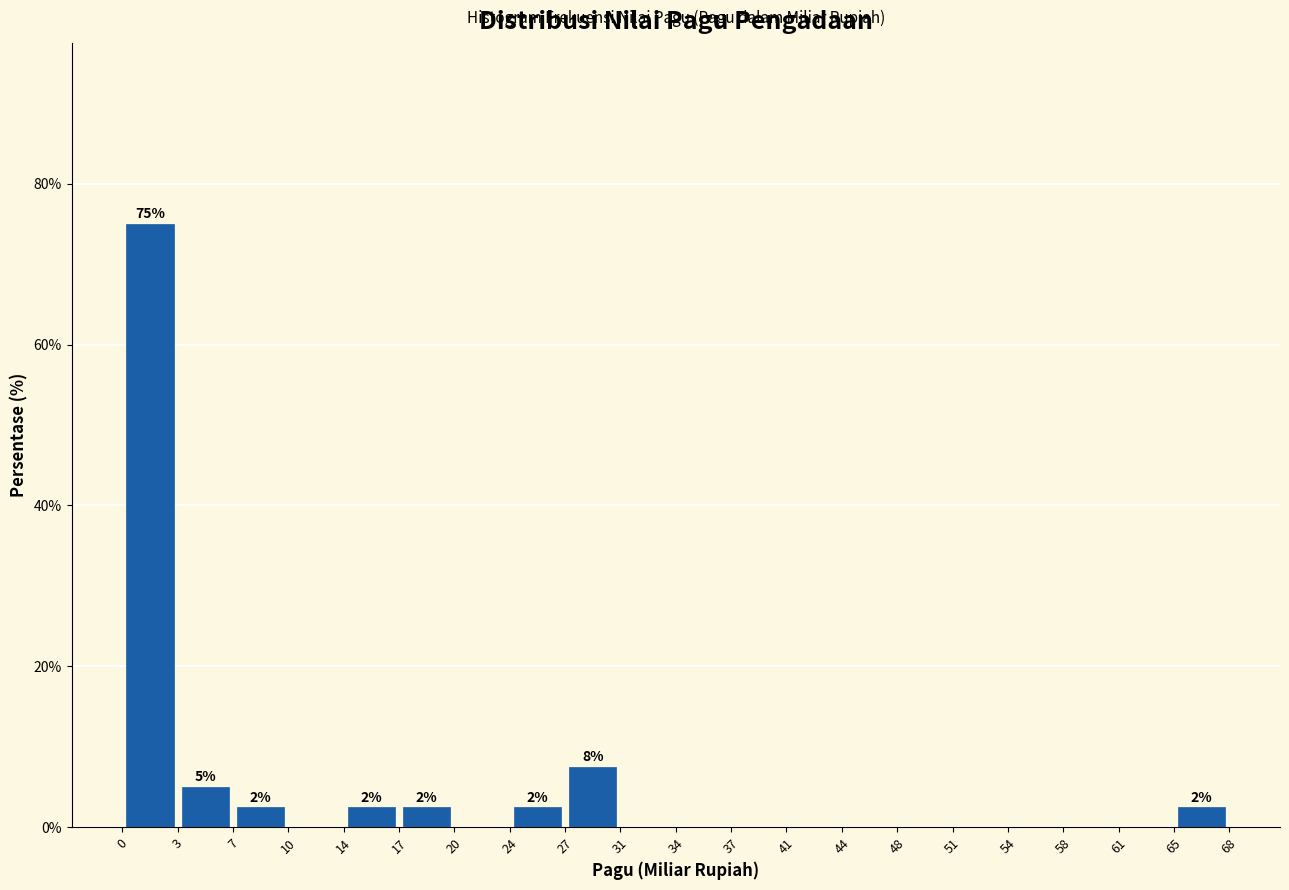

Over which range of the x-axis is the bar tallest?

0 to 3